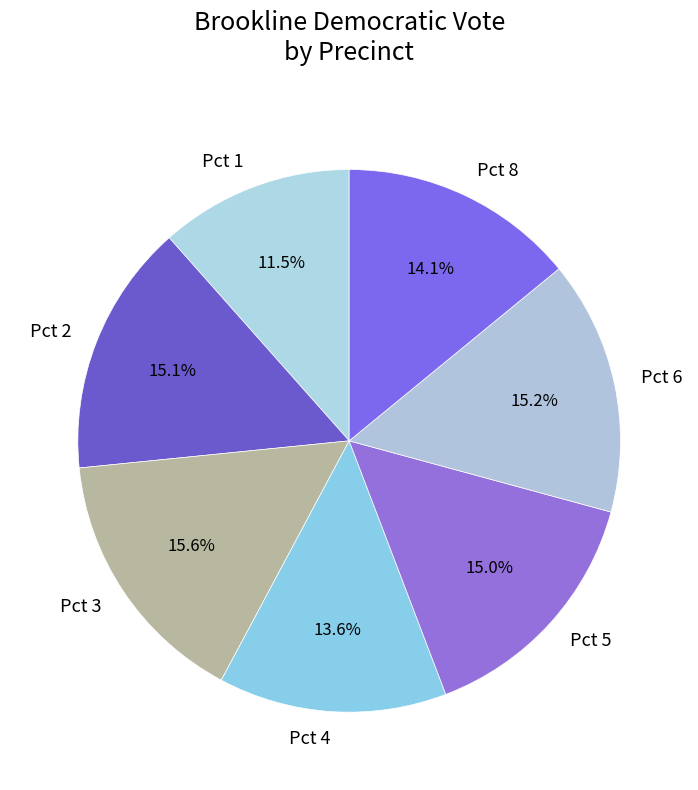

Is it true that Pct 3 is 16% of the pie?

True